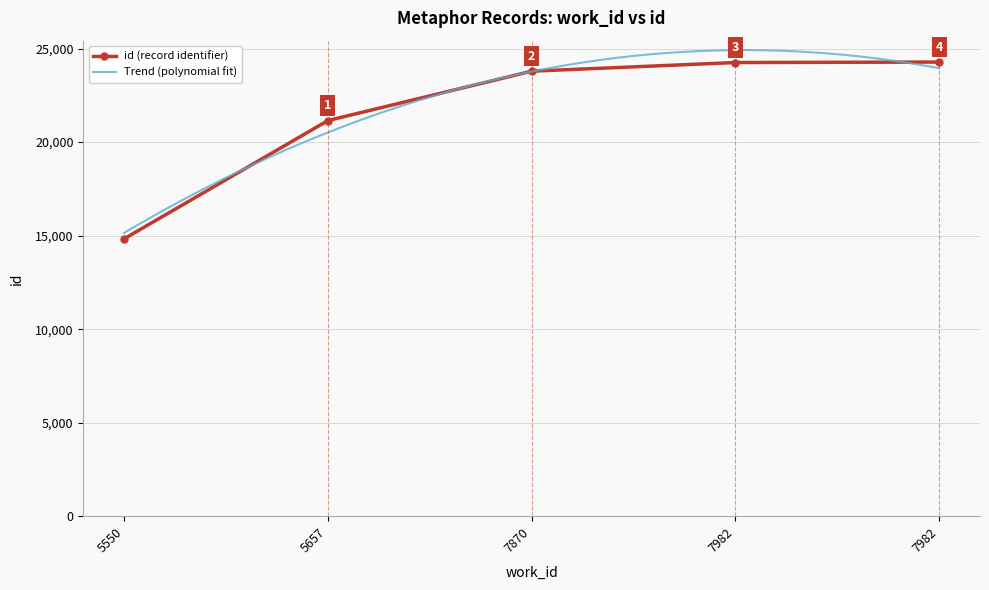

Reading left to right, transcribe all the data shown in this chart.

14830	21153	23794	24257	24282